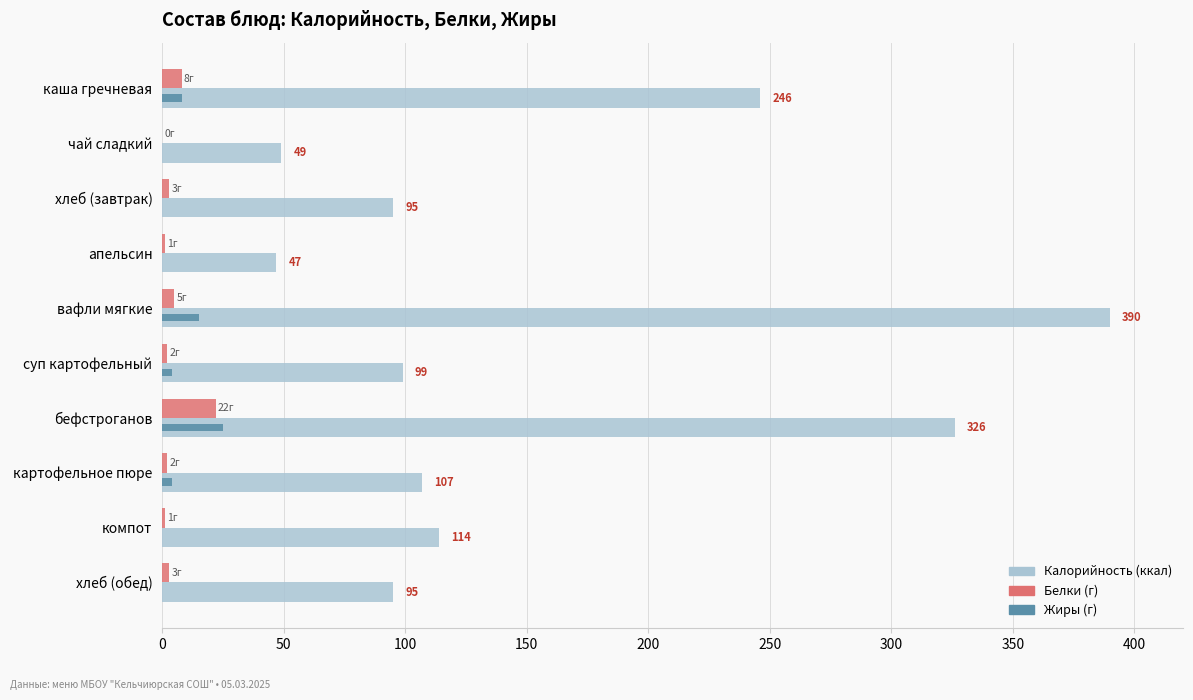

What is the greatest value displayed?

390